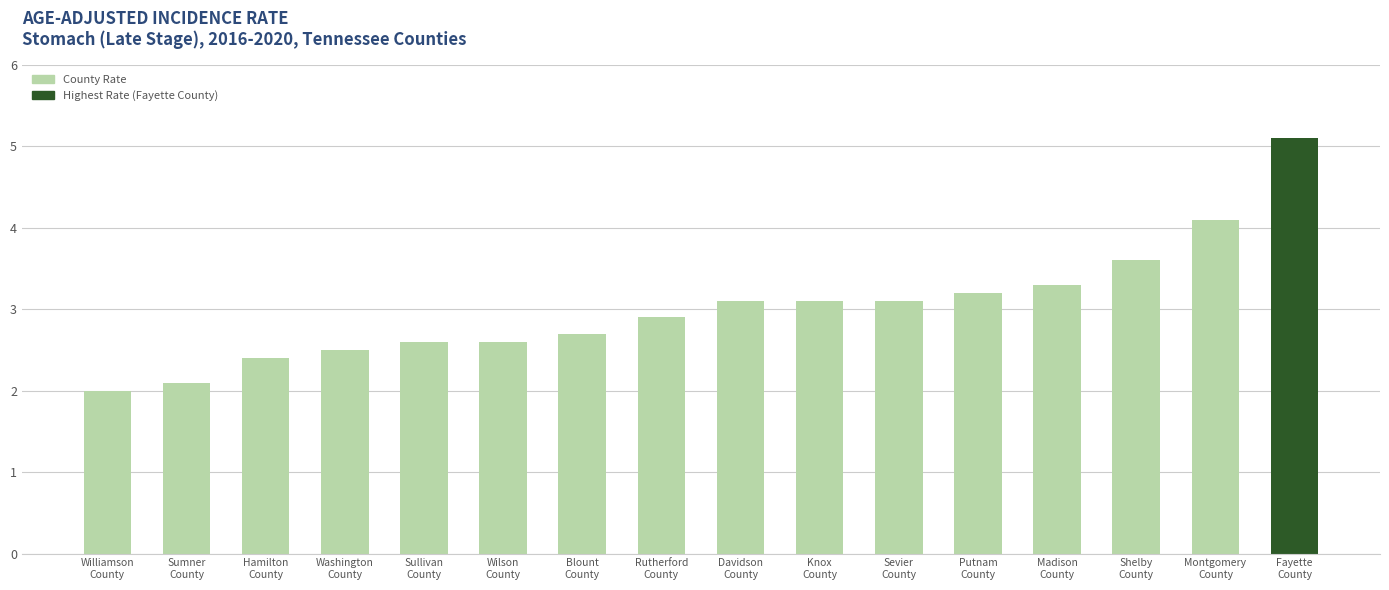

What is the value of the 8th bar from the left?

2.9